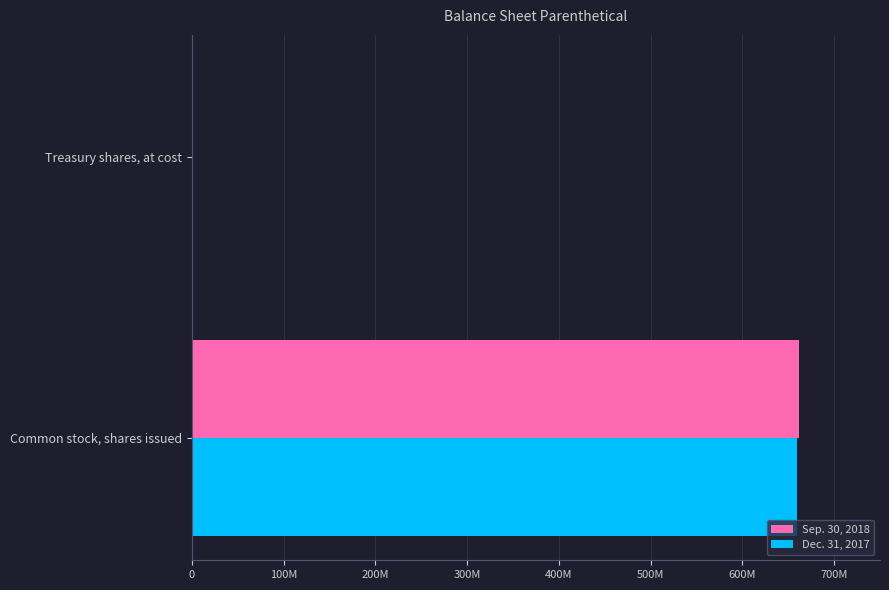

What are all the series names shown in the legend?

Sep. 30, 2018, Dec. 31, 2017